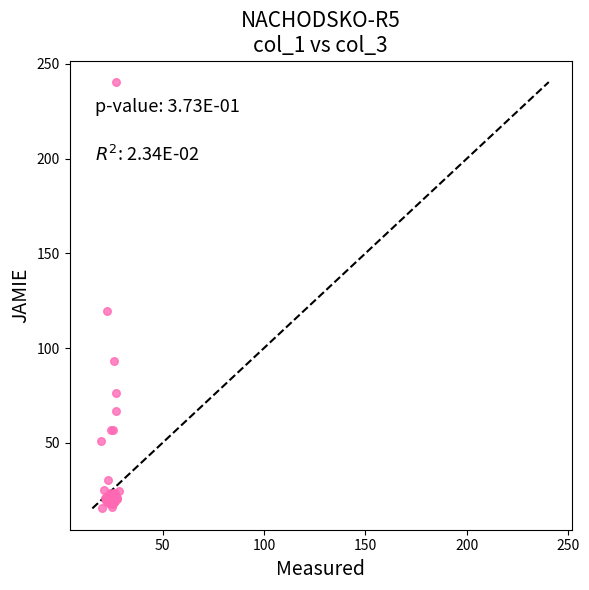

What Y value in the scatter plot is closest to 127?

119.5